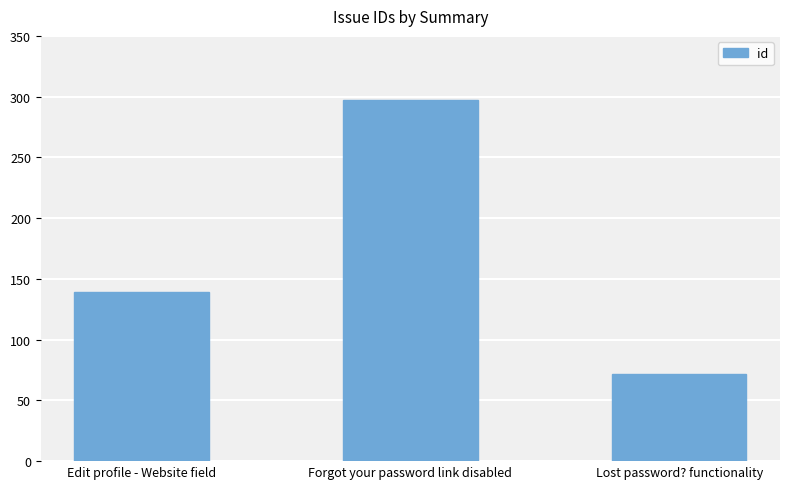

What is the change in value from Forgot your password link disabled to Lost password? functionality?

-225